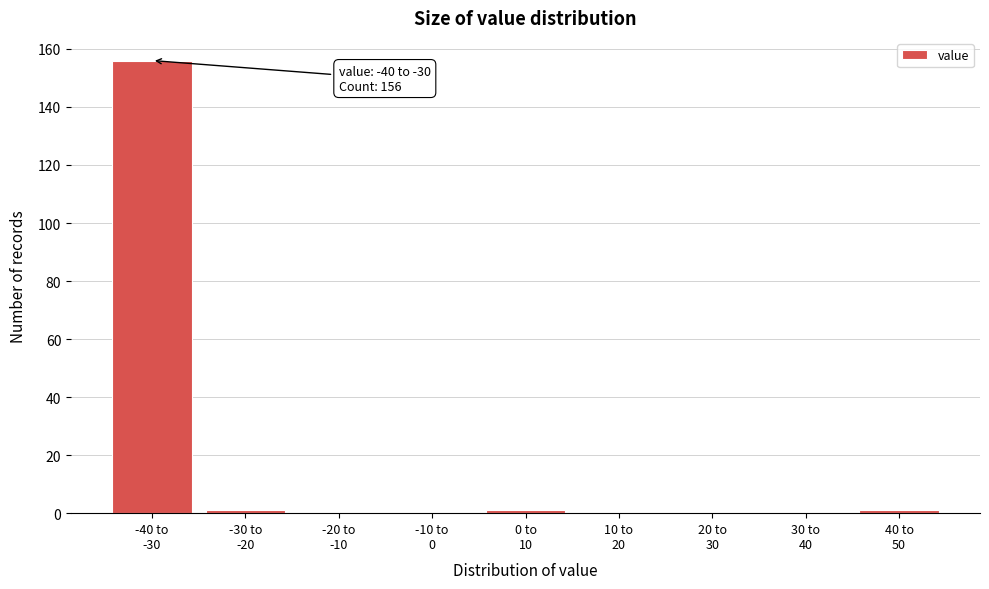

What is the greatest value displayed?

156